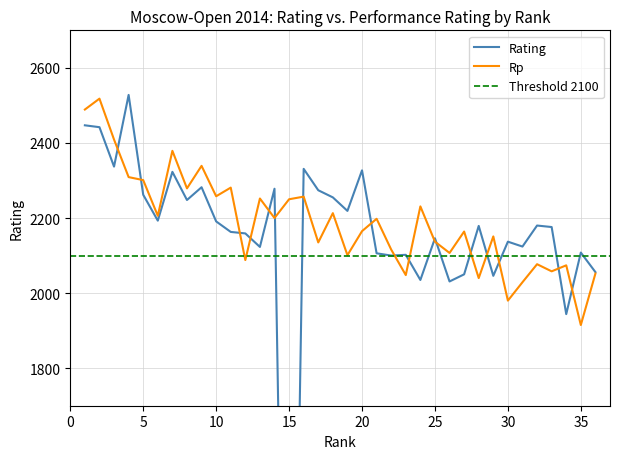

What is the value of the Rating point at the 34th from the left?

1944